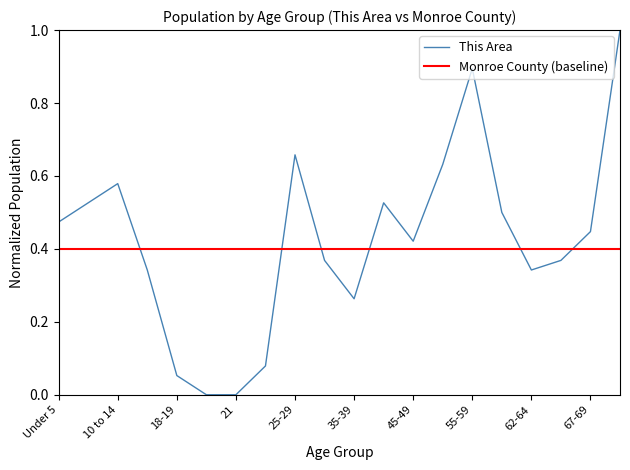

How many lines are shown in the chart?

2